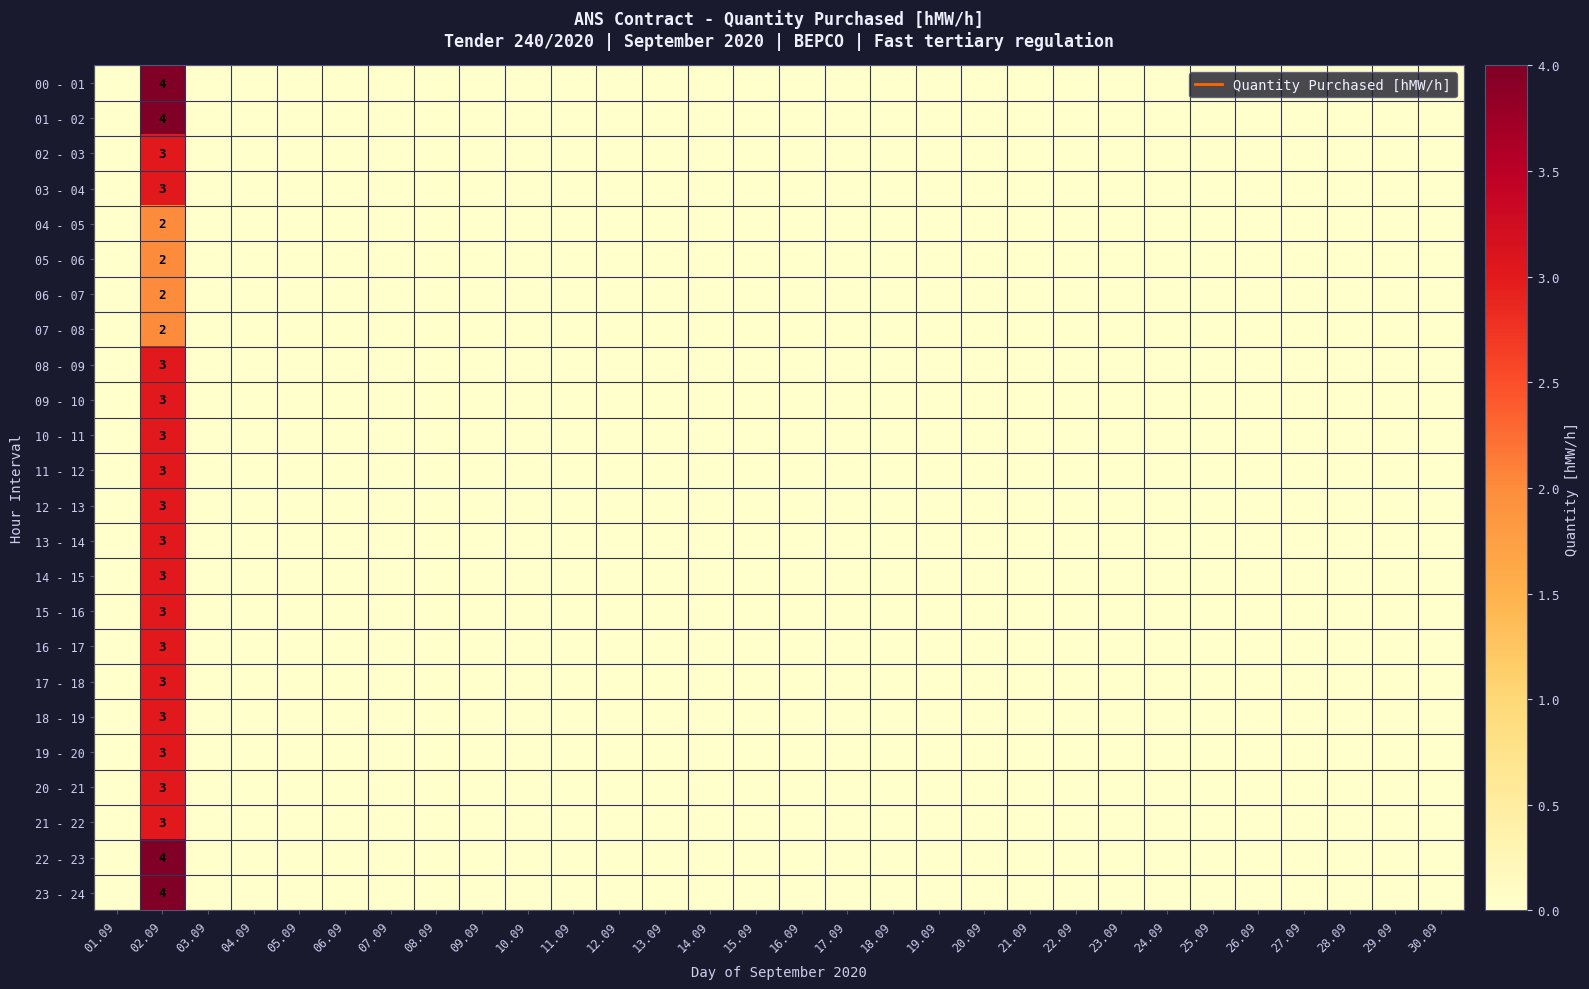

True or false: 00 - 01 has a value of 2 at 10.09.

False